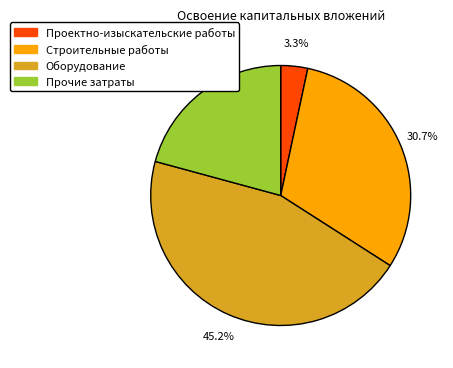

Combined, do Оборудование and Проектно-изыскательские работы account for over 50%?

No